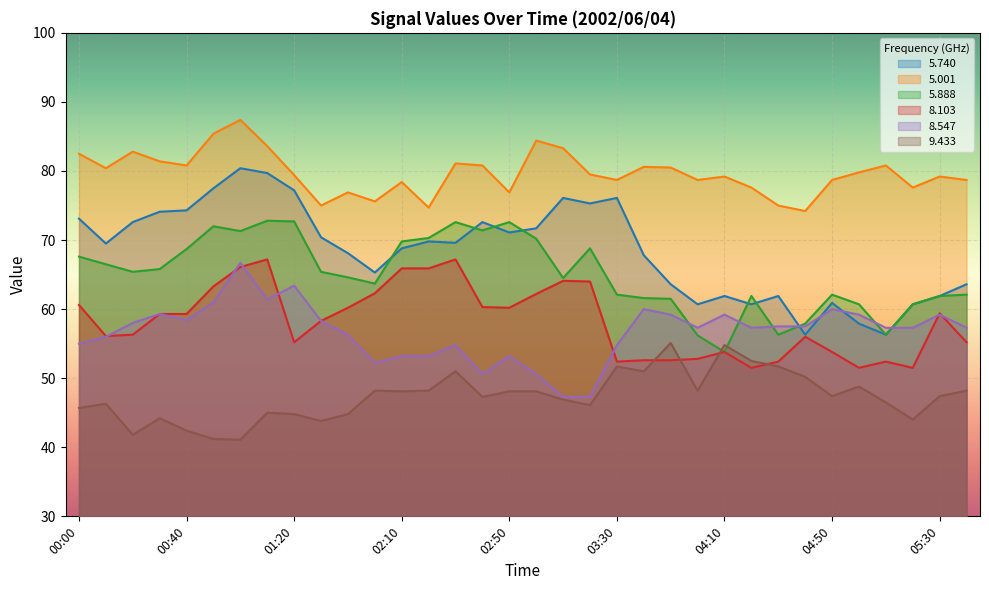

Where is the first local maximum for   9.433?

00:10